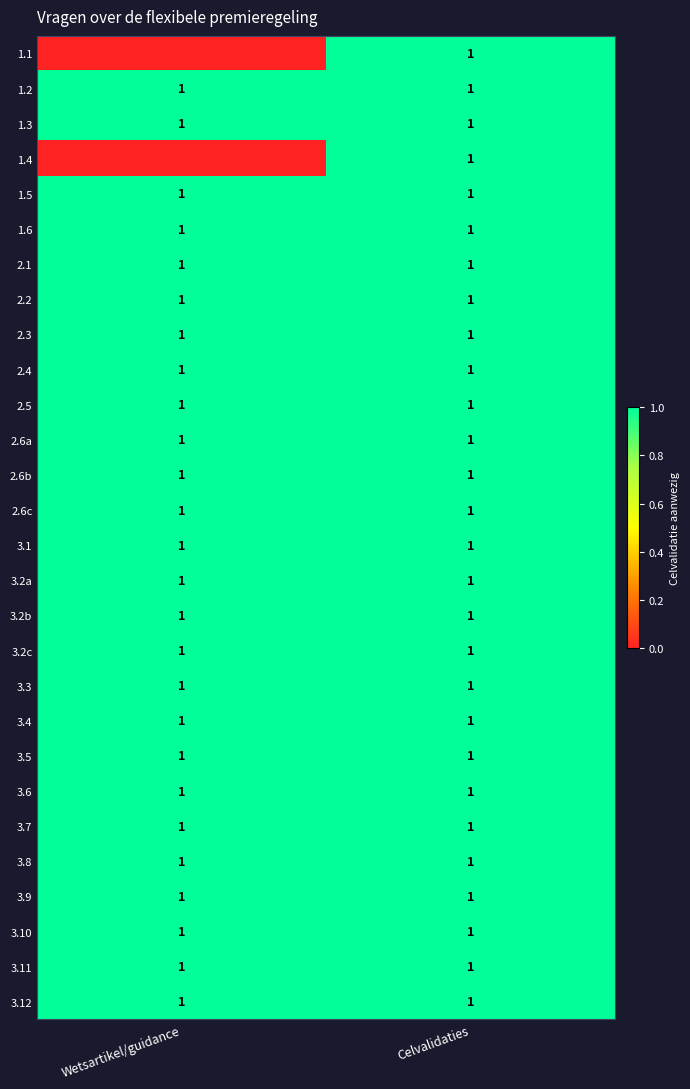

True or false: 3.3 has a value of 1 at Wetsartikel/guidance.

True